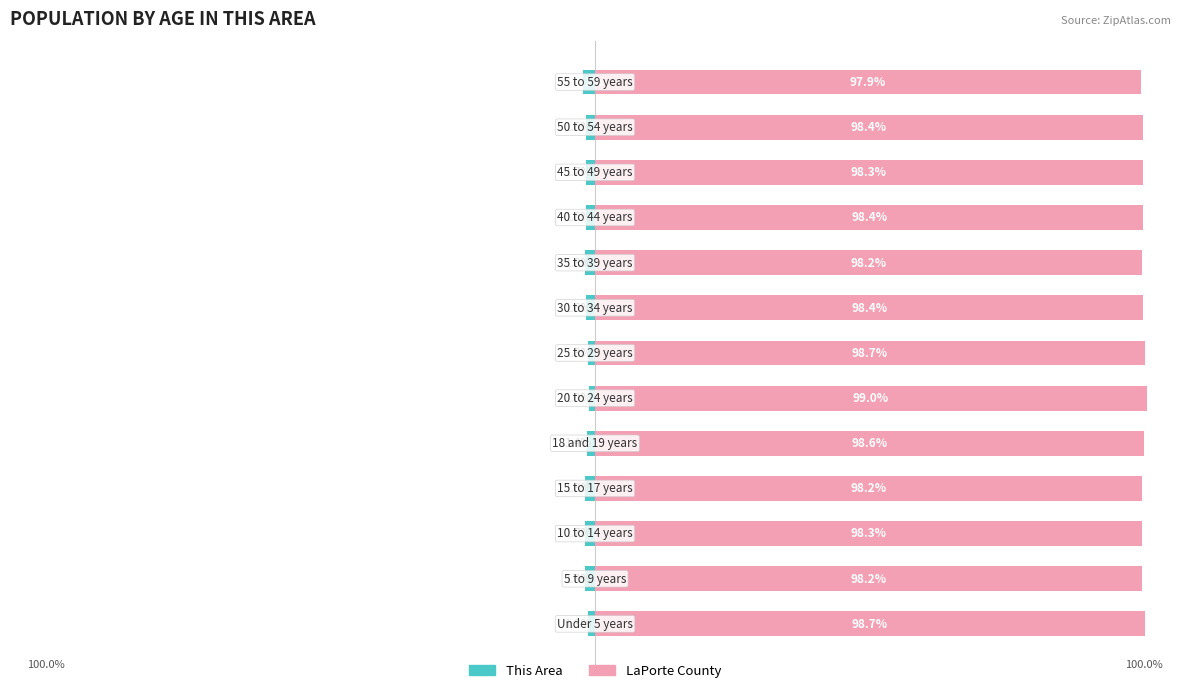

What value does the This Area series have at 5?

-1.0